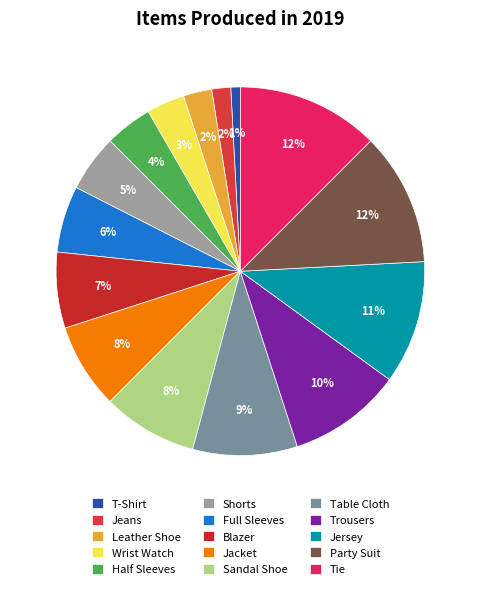

Count the number of slices in the pie.

15